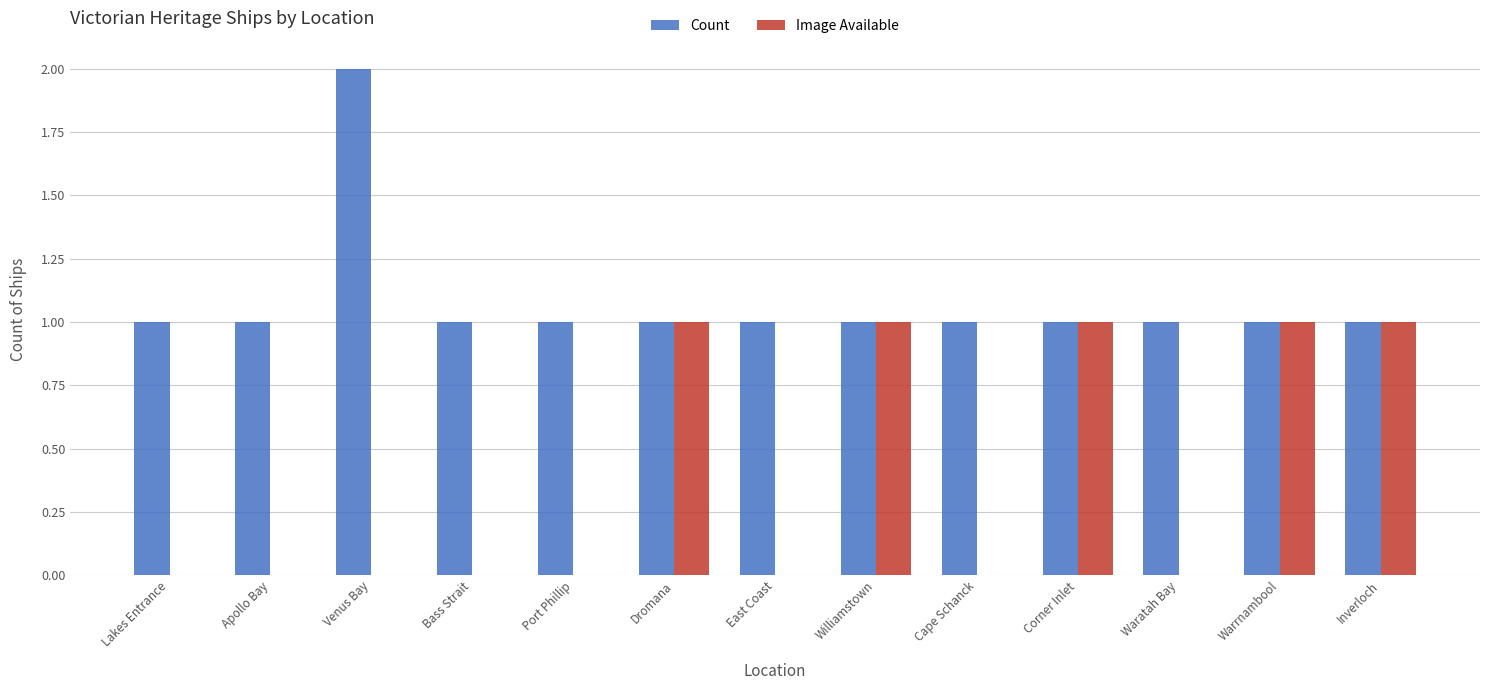

Read the Count value at Apollo Bay.

1